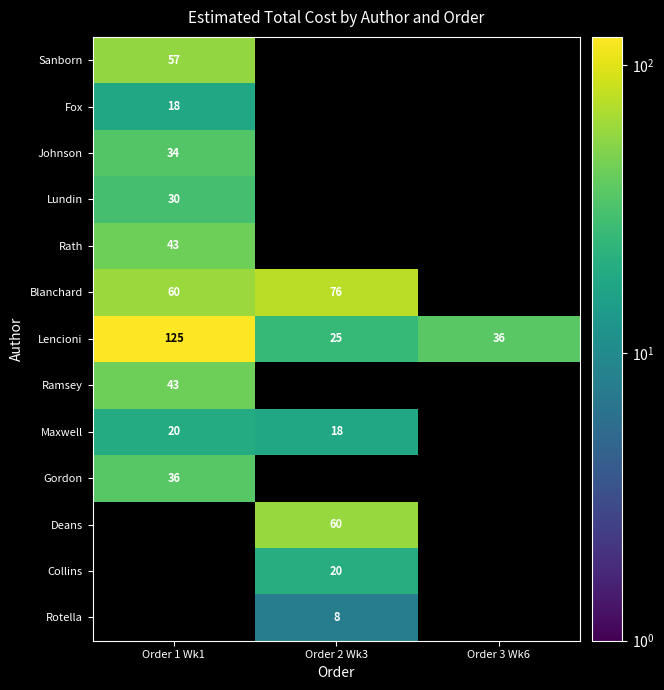

Which category has the lowest value in the Ramsey series?

Order 1 Wk1